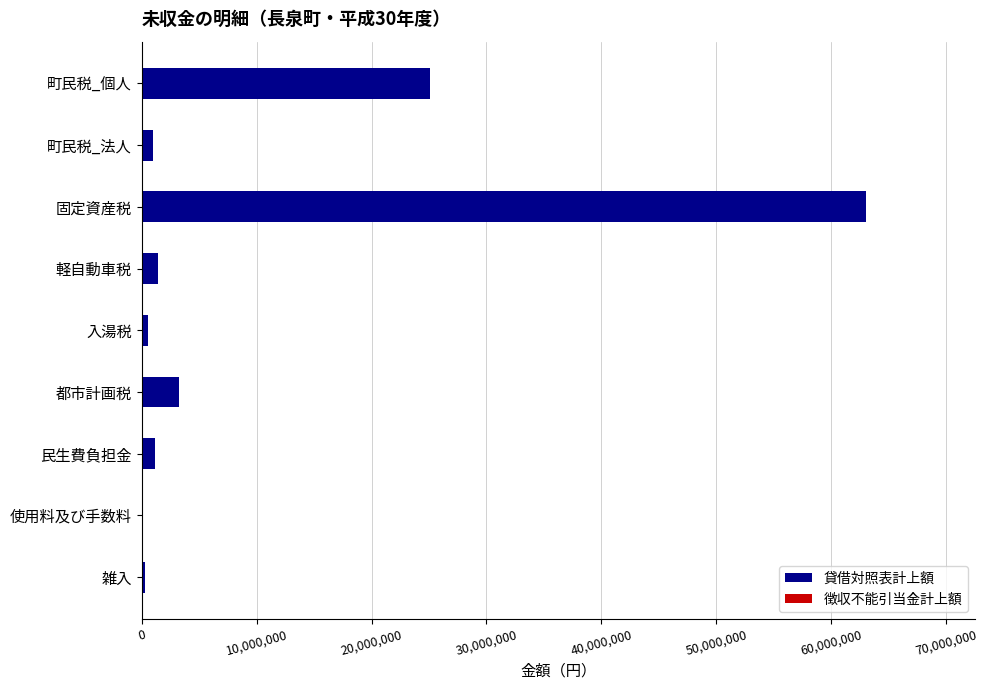

At which label is the value closest to 31537984?

町民税_個人